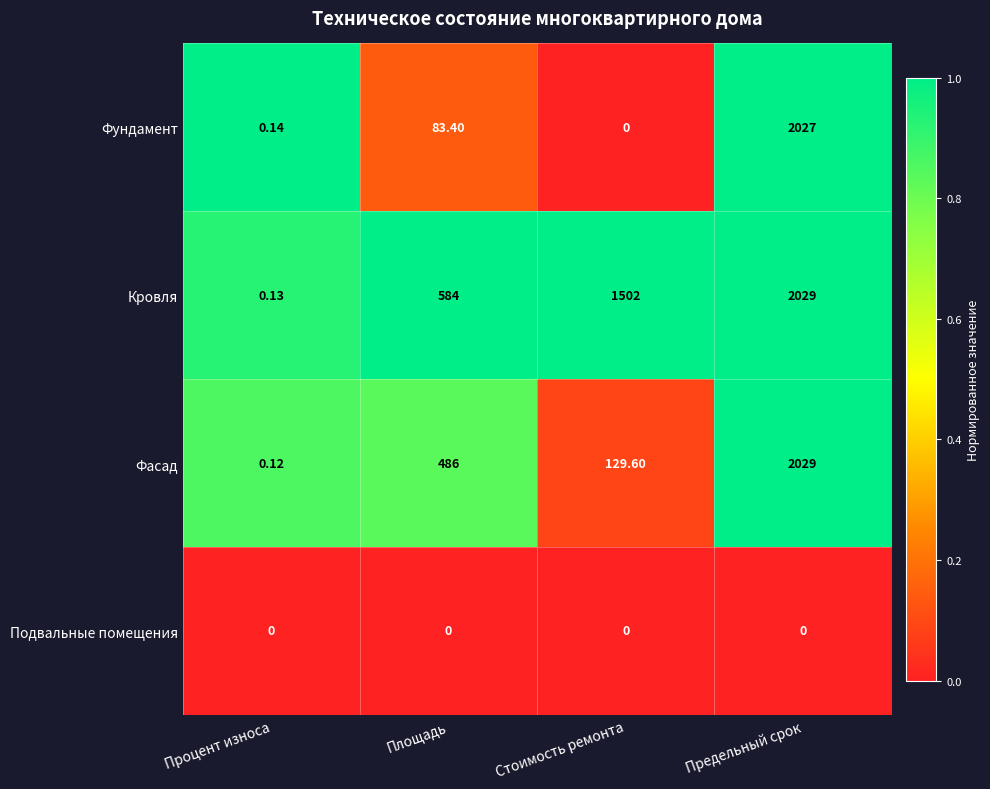

Which category has the highest value across all series?

Предельный срок